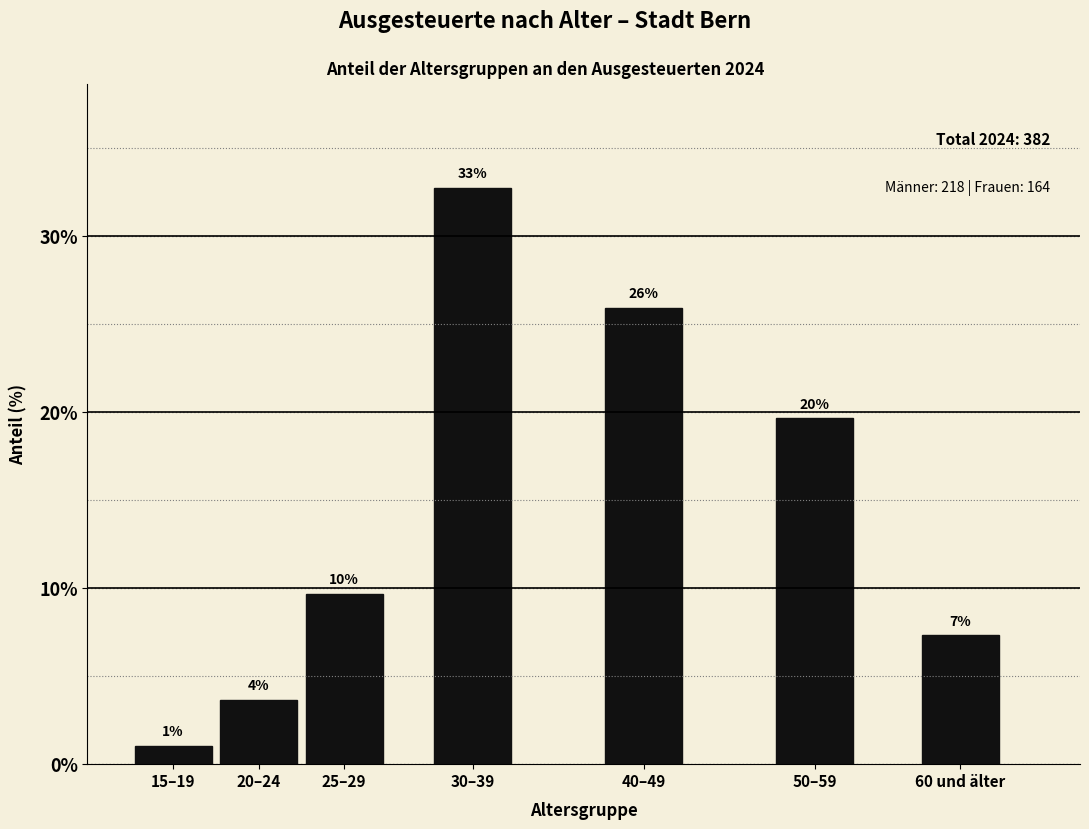

Does the chart contain any negative values?

No